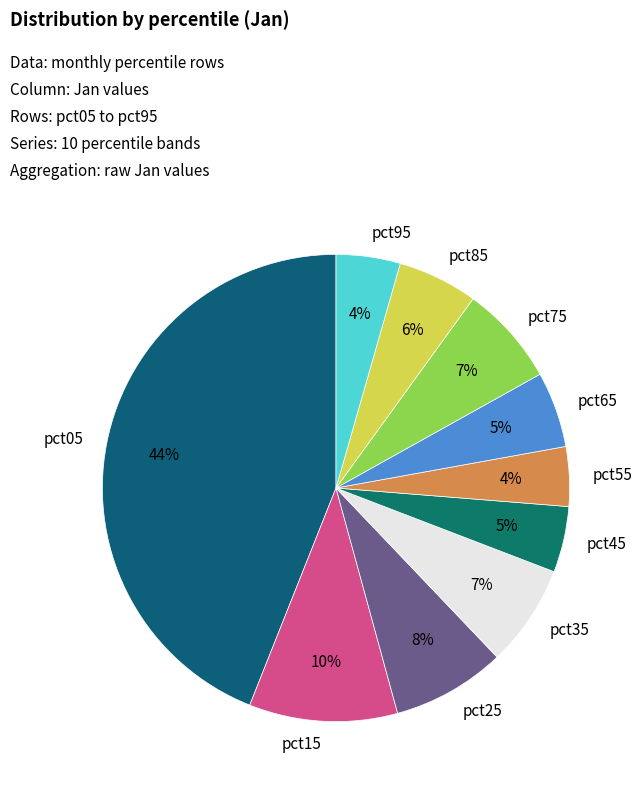

How many segments does this pie chart have?

10